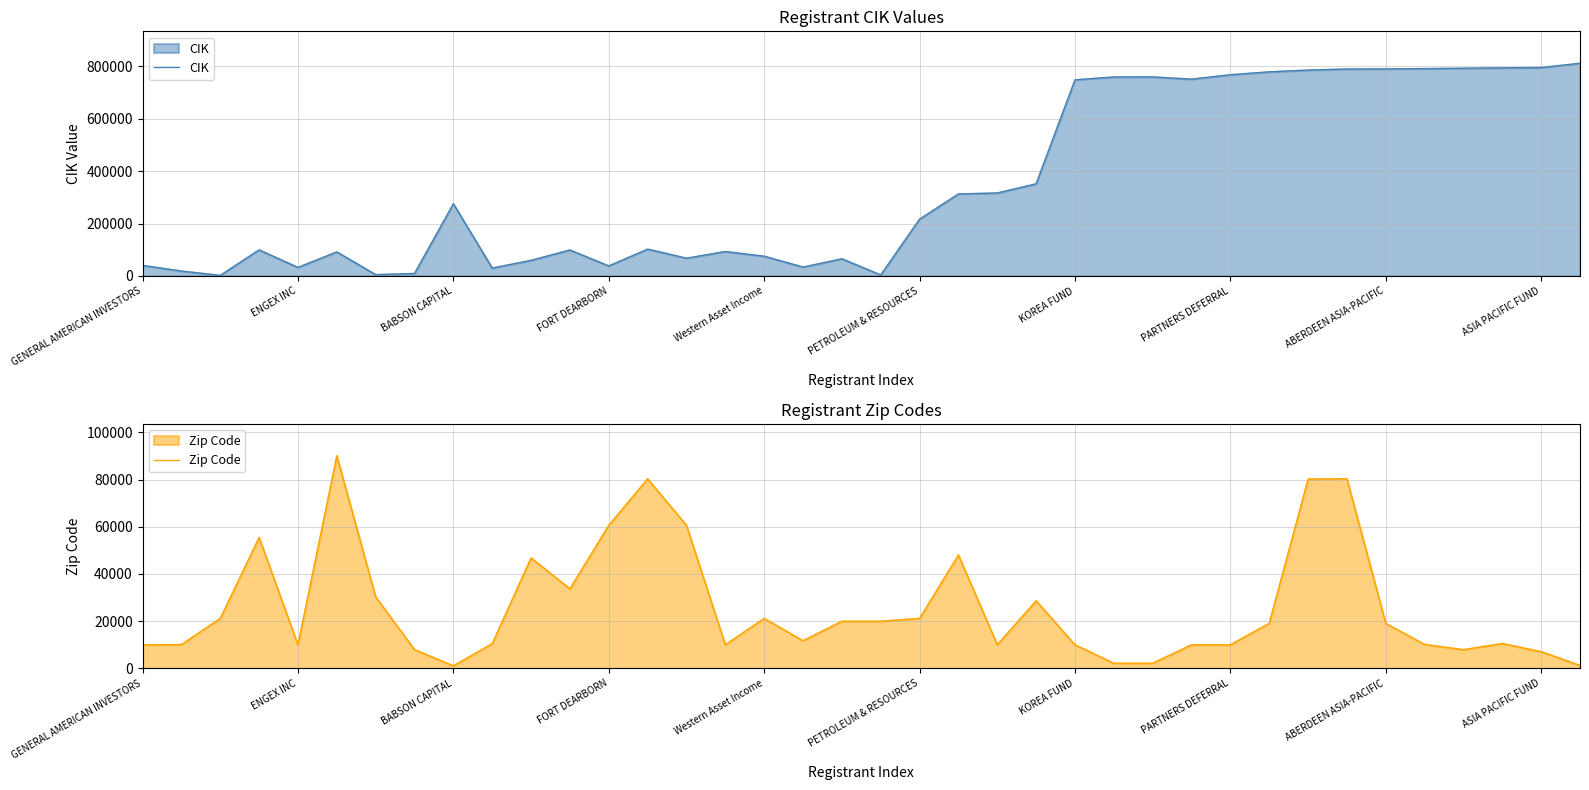

Does the chart have visible grid lines?

Yes